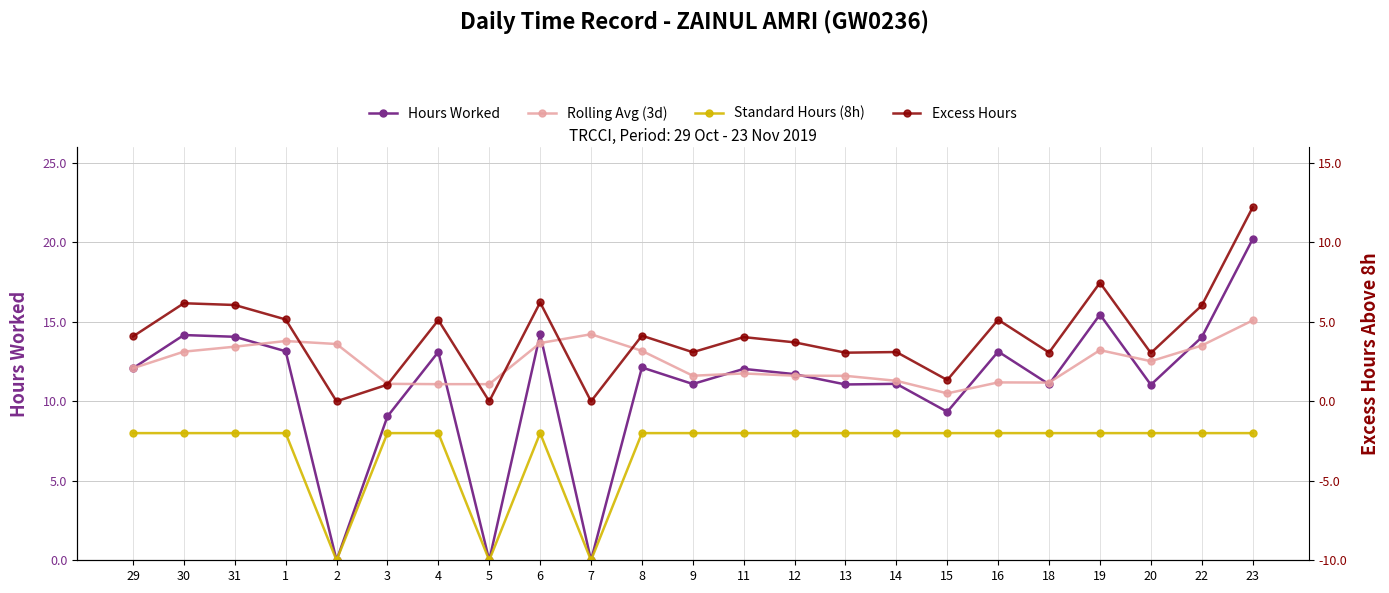

How many positive values does the Standard Hours (8h) series have?

20